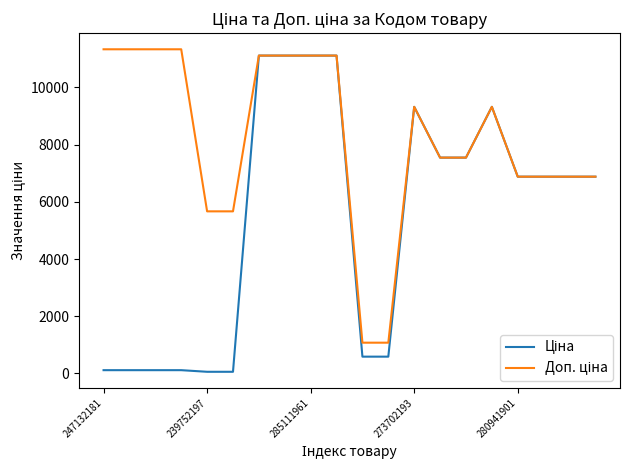

Count the number of data series in this chart.

2